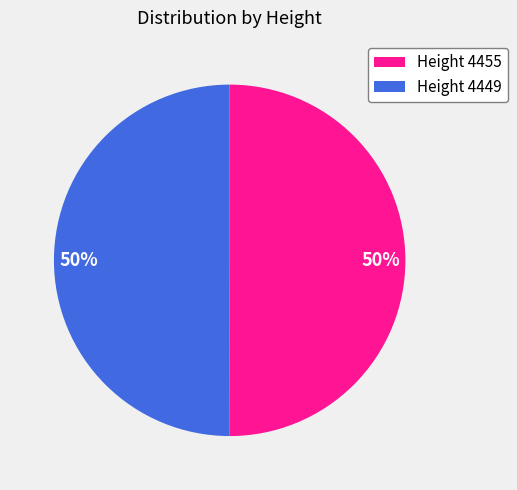

What is the ratio of the value at Height 4449 to the value at Height 4455?

1.0